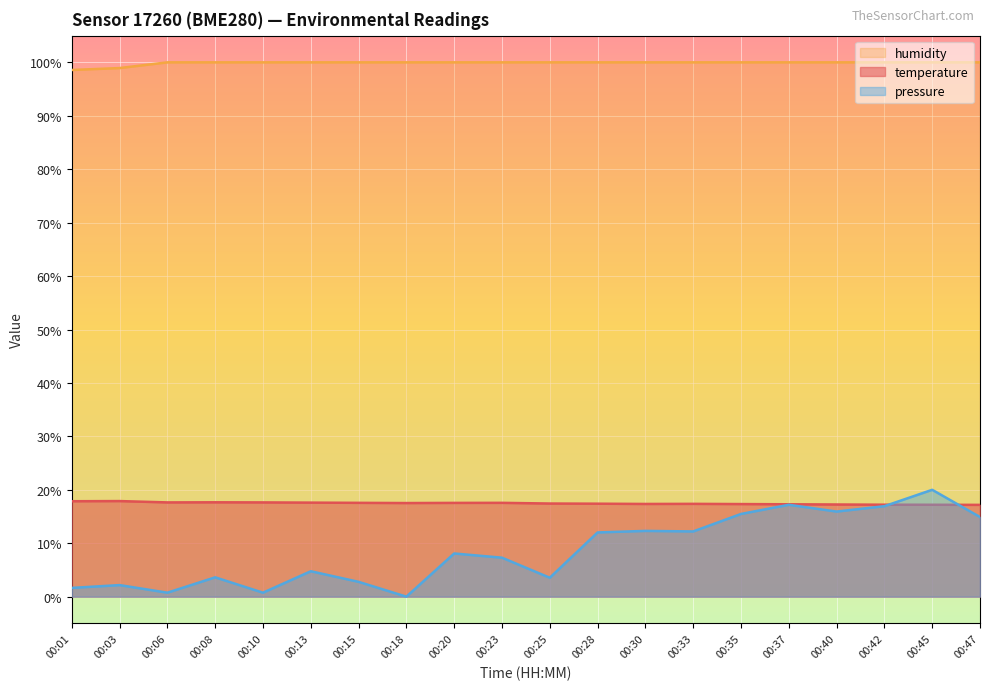

How many data points in pressure_norm are above 8?

10